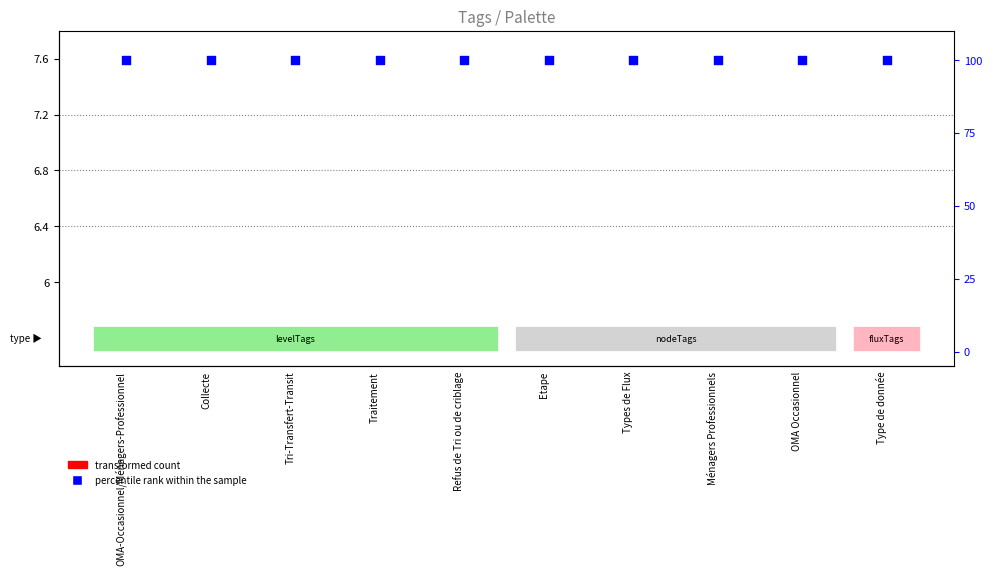

Which series has the largest total across all categories?

percentile rank within the sample